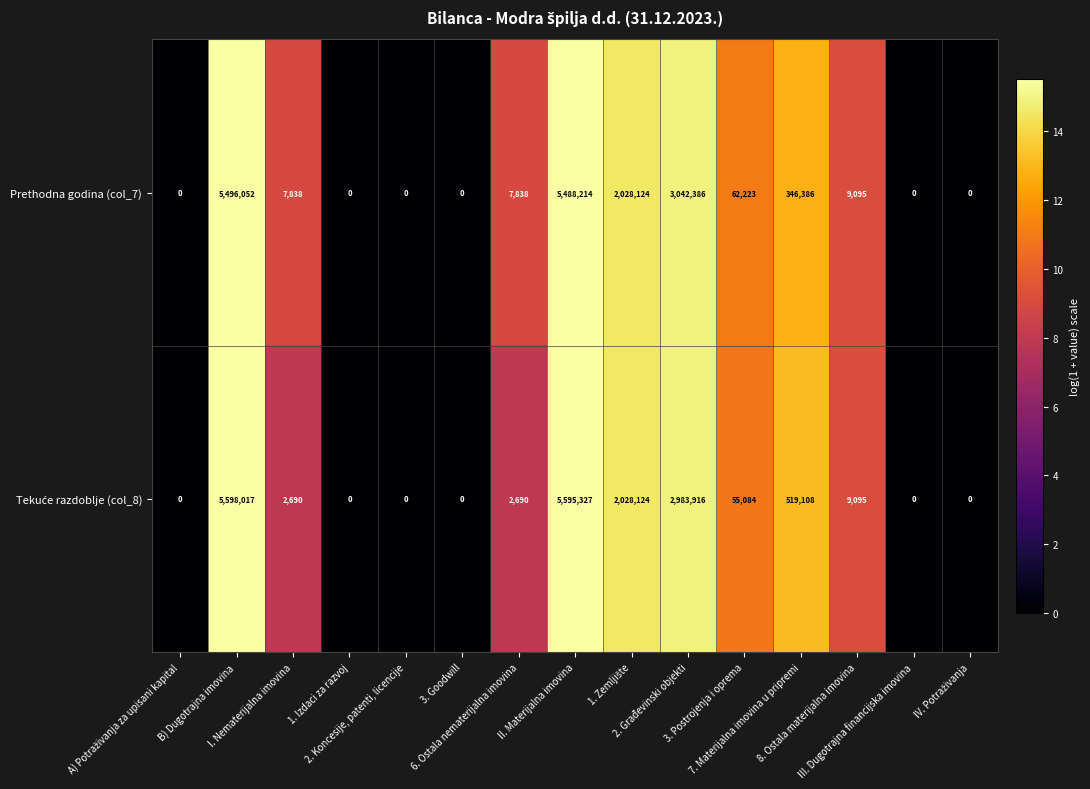

What is the sum of all Prethodna godina (col_7) values?

16488156